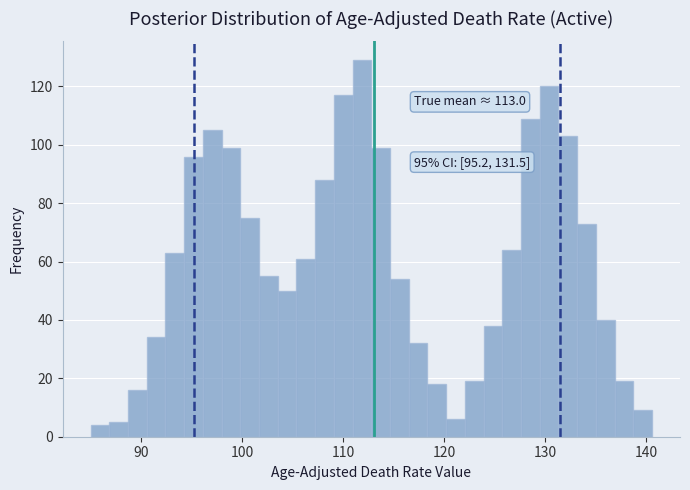

Around what value on the x-axis is the tallest bar? Give the approximate position of its centre, as read against the axis.

112